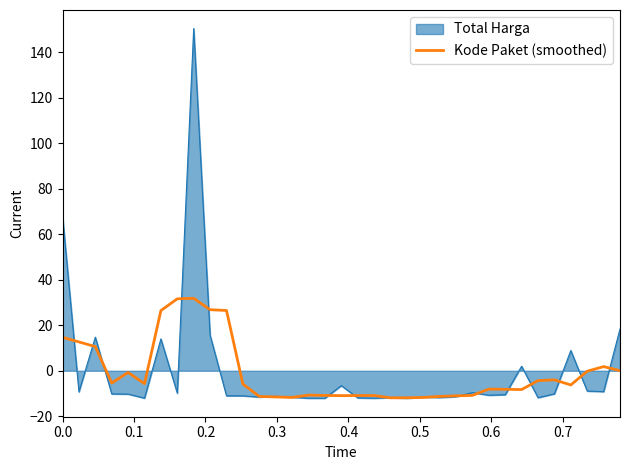

List the series in order of their peak value, lowest first.

Kode Paket (smoothed), Total Harga